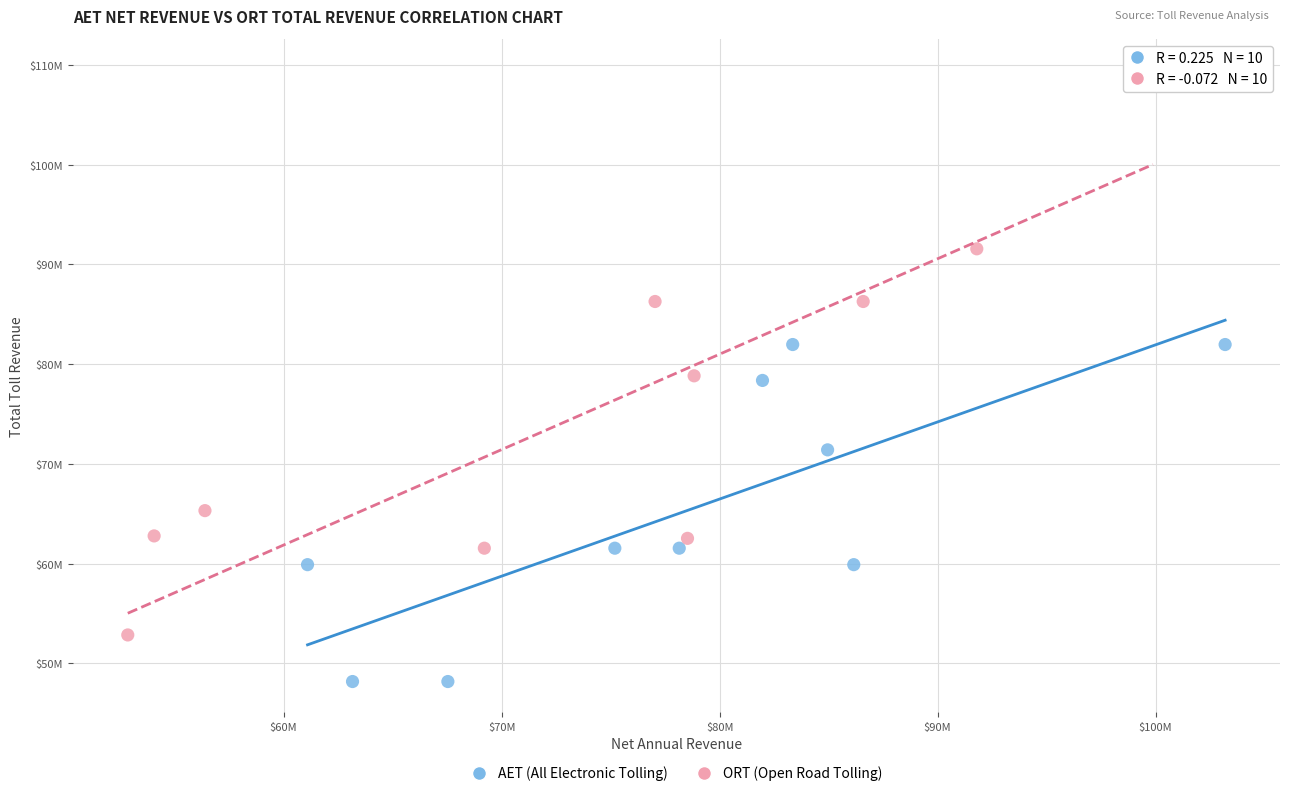

What are all the series names shown in the legend?

AET (All Electronic Tolling), ORT (Open Road Tolling)